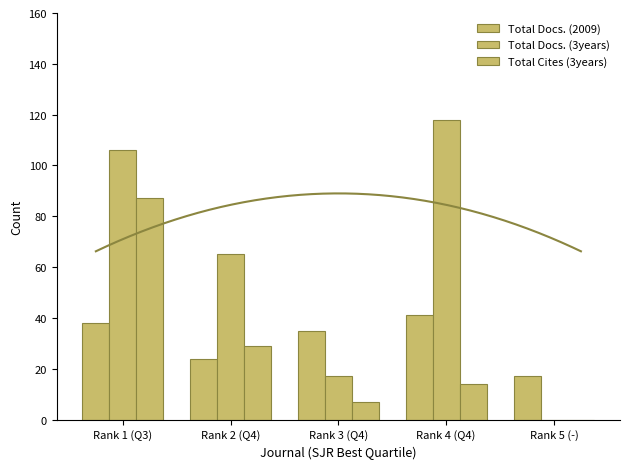

Where is Total Docs. (2009) nearest to the value 29?

Rank 2 (Q4)